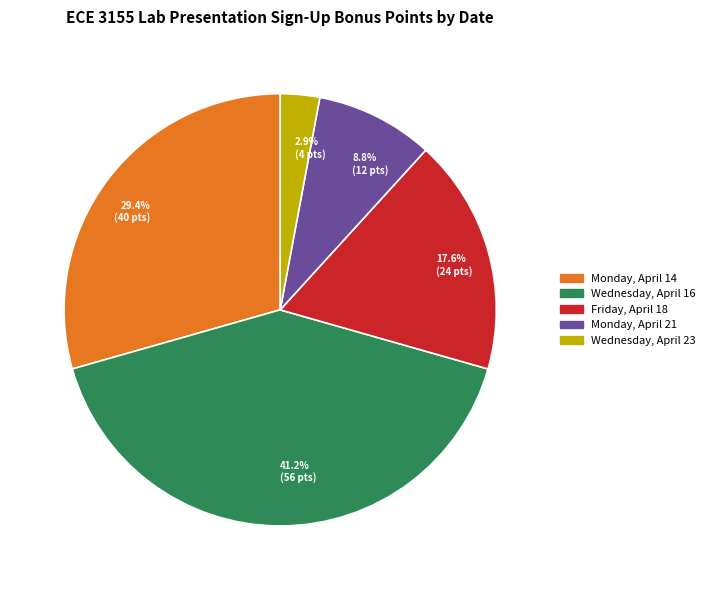

Does Friday, April 18 represent more than half of the total?

No